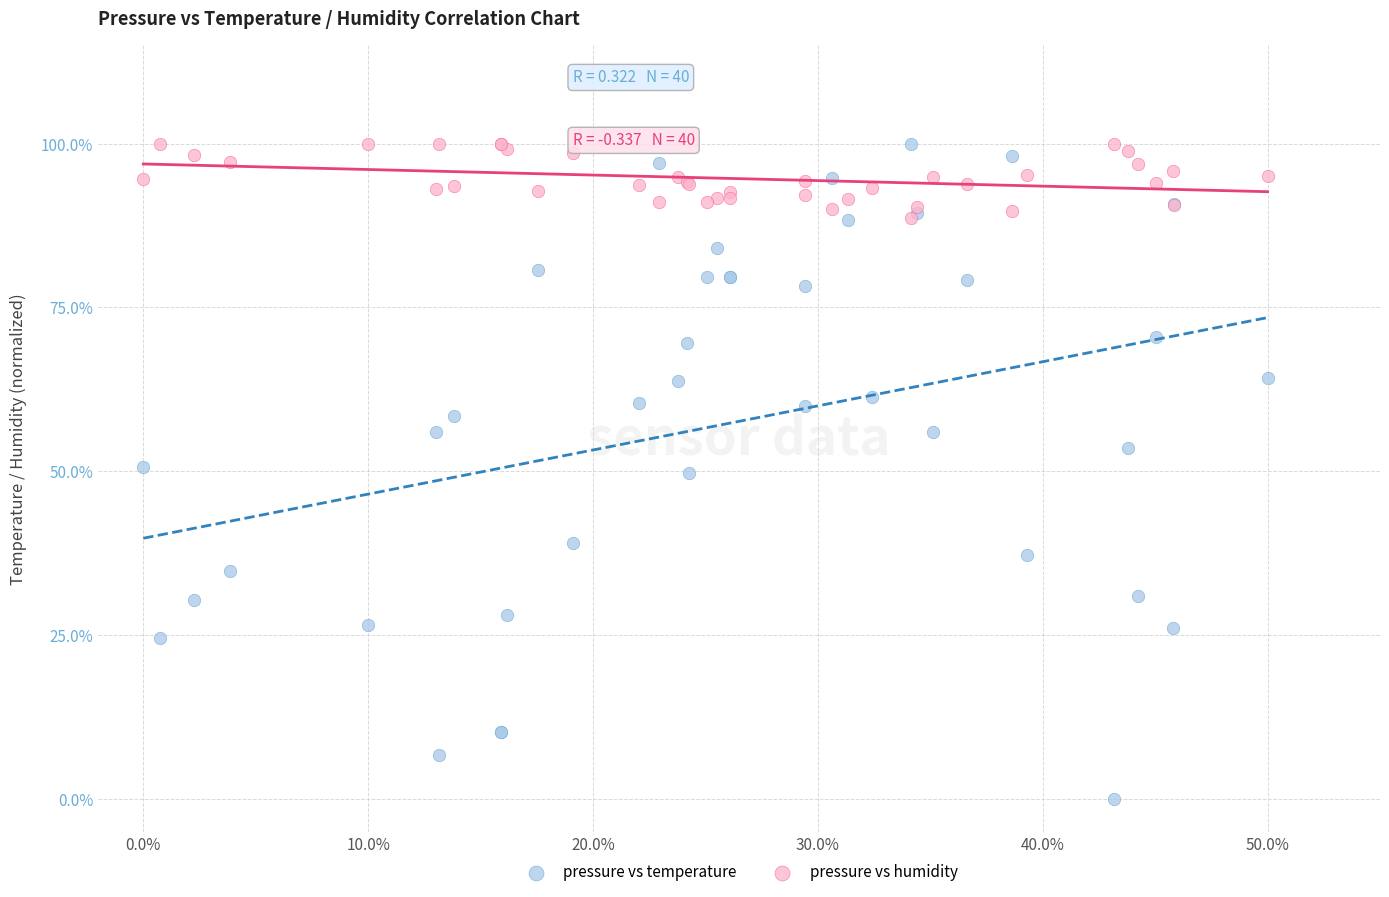

What are all the series names shown in the legend?

pressure vs temperature, pressure vs humidity